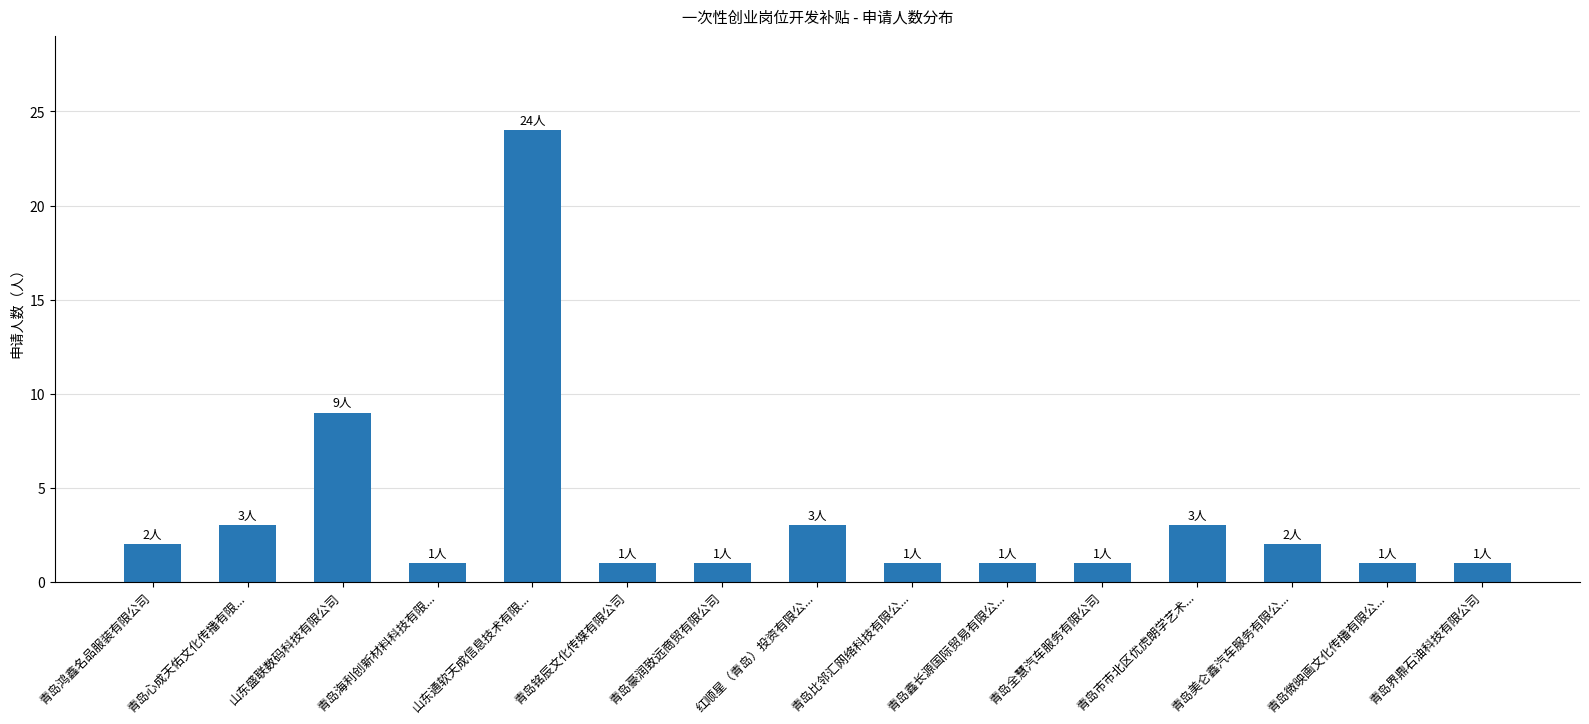

What is the ratio of the value at 红顺星（青岛）投资有限公... to the value at 青岛美仑鑫汽车服务有限公...?

1.5